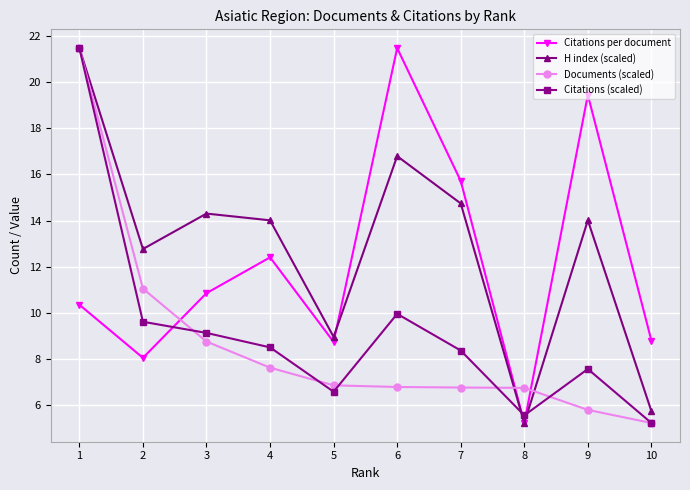

Does the chart have visible grid lines?

Yes